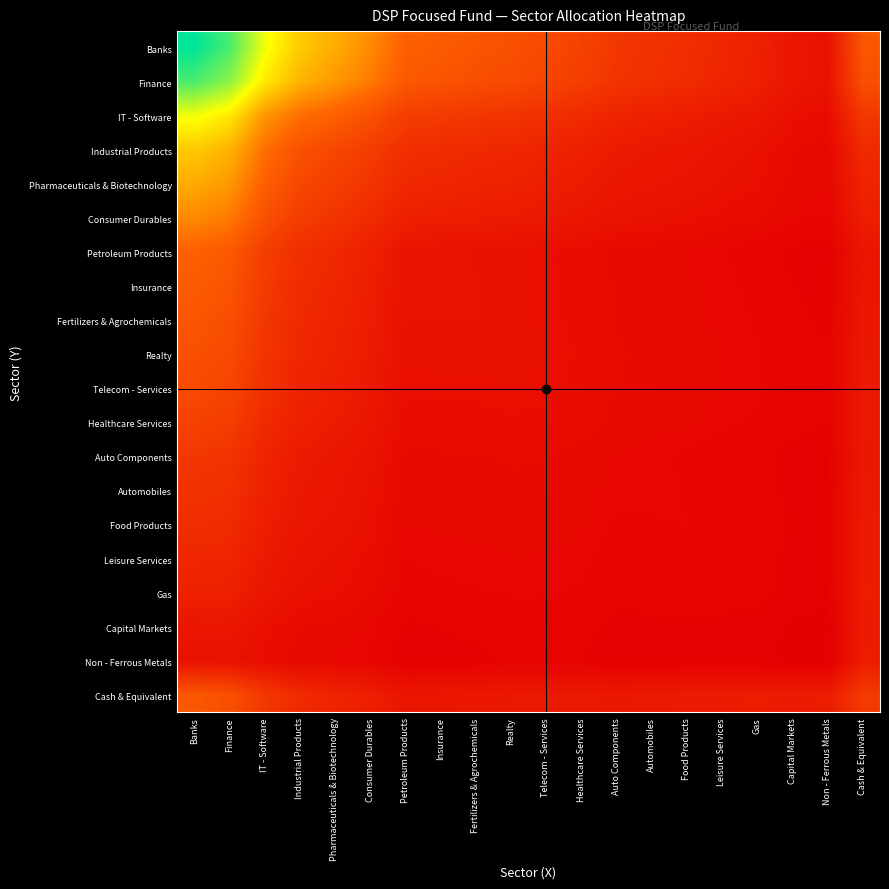

Rank the series at Petroleum Products from lowest to highest value.

Non - Ferrous Metals, Capital Markets, Gas, Leisure Services, Food Products, Automobiles, Auto Components, Healthcare Services, Telecom - Services, Realty, Fertilizers & Agrochemicals, Insurance, Petroleum Products, Cash & Equivalent, Consumer Durables, Pharmaceuticals & Biotechnology, Industrial Products, IT - Software, Finance, Banks